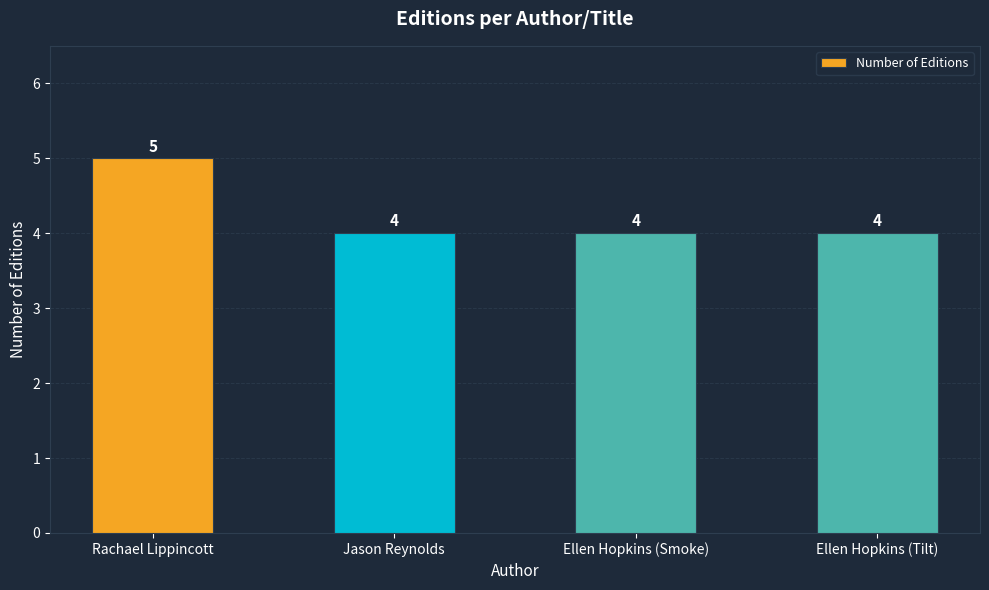

What position from the left is Rachael Lippincott?

1